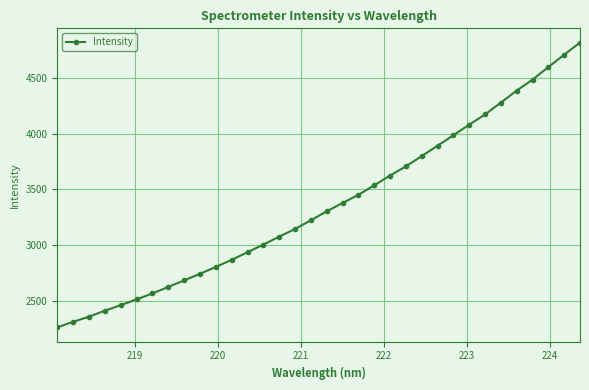

What is the minimum value shown in the chart?

2261.6